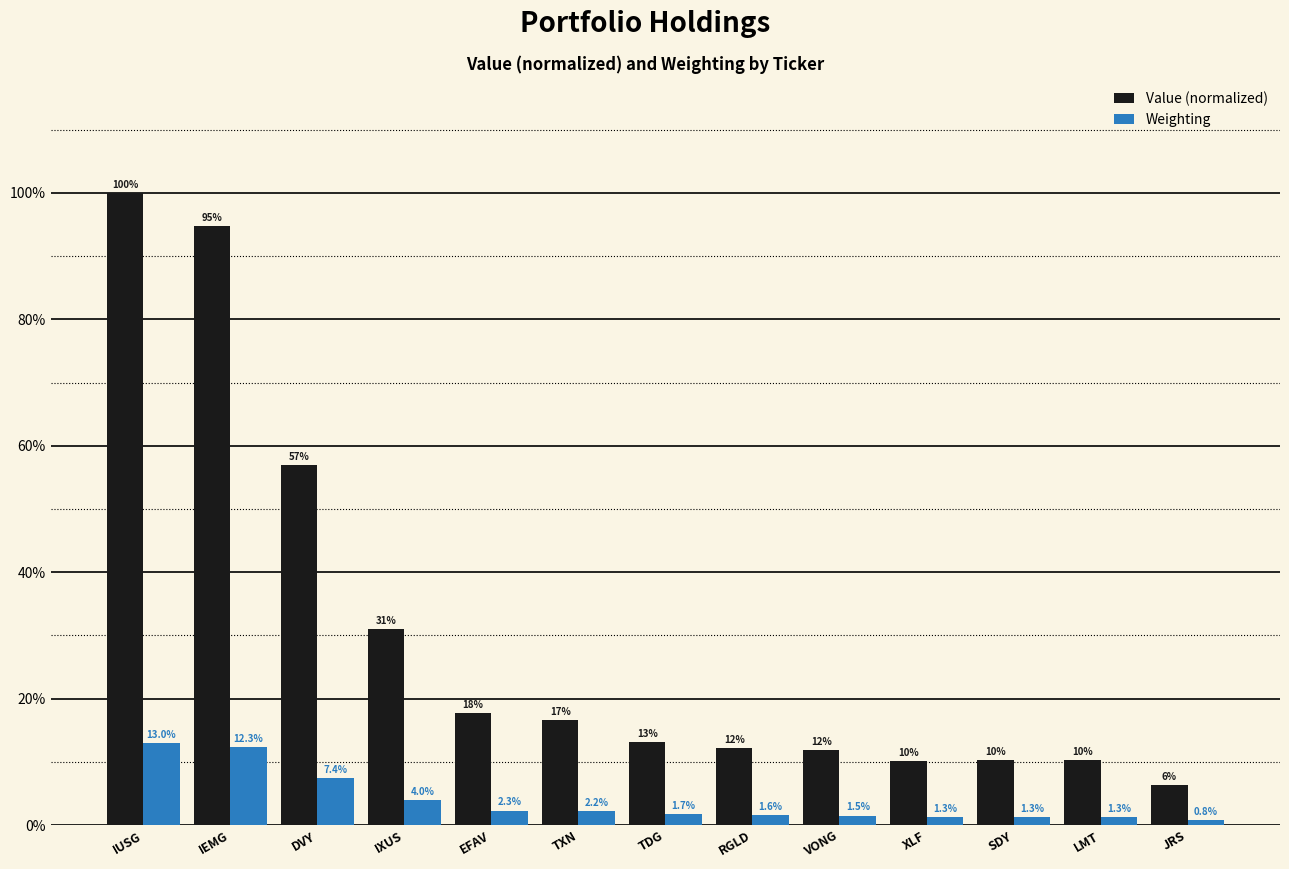

True or false: Value (normalized) has a value of 1.4 at IEMG.

False